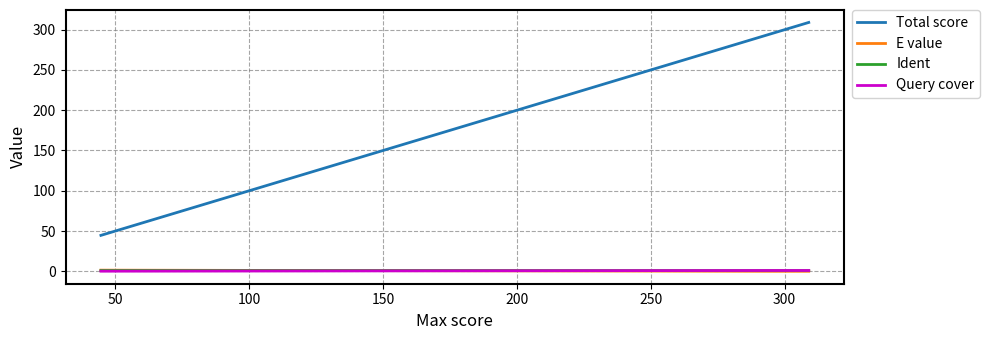

How many series are shown in this chart?

4